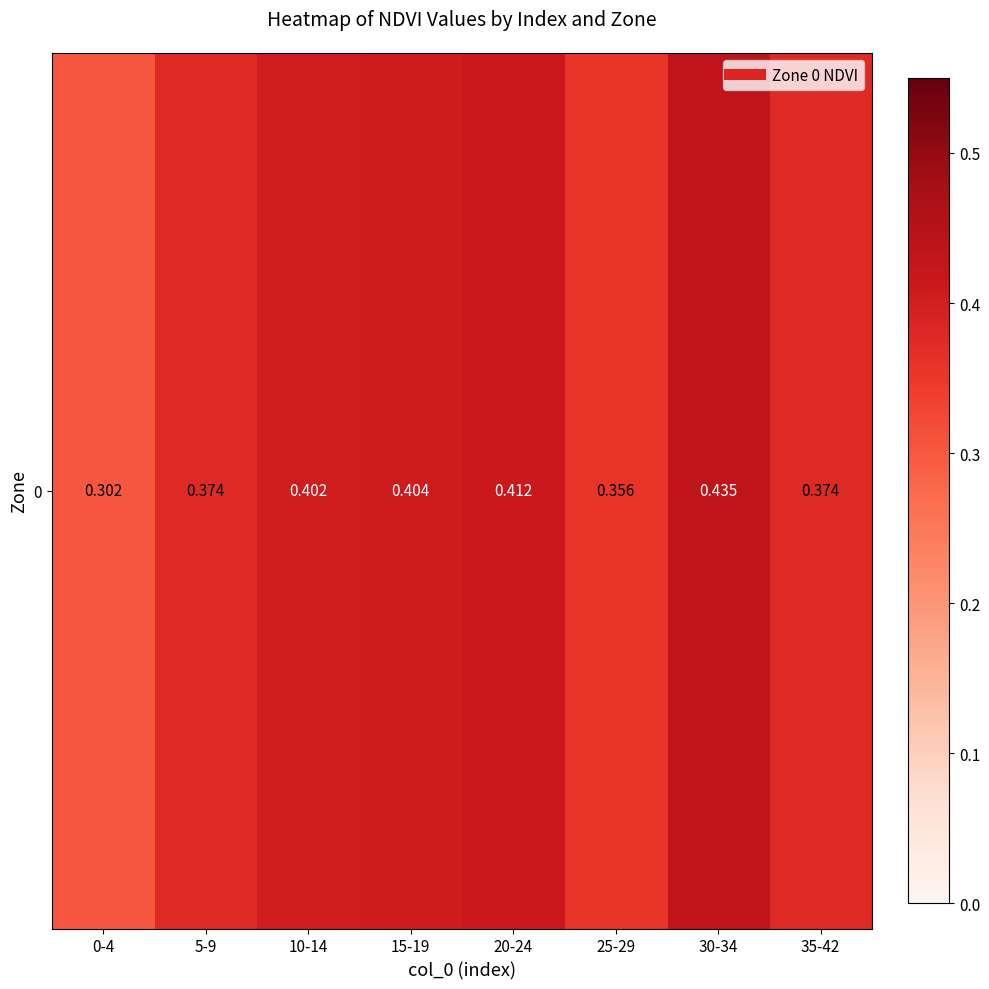

Reading left to right, list all the values displayed in this chart.

0.3	0.4	0.4	0.4	0.4	0.4	0.4	0.4